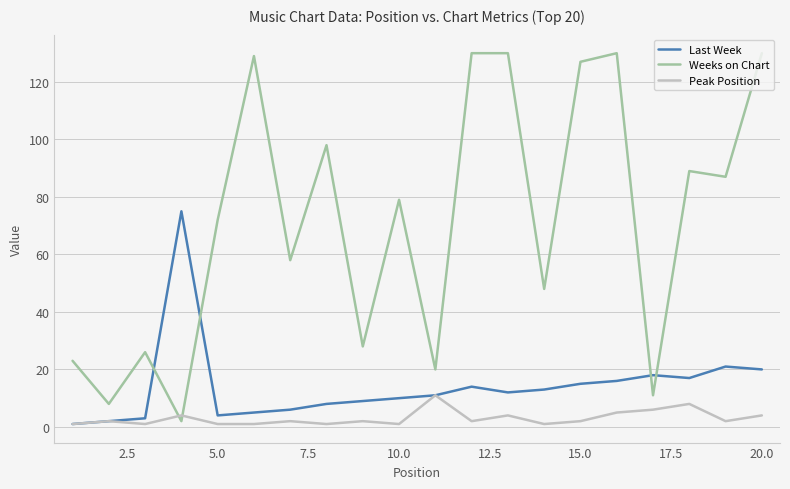

Is this an area chart (filled region under the line)?

No